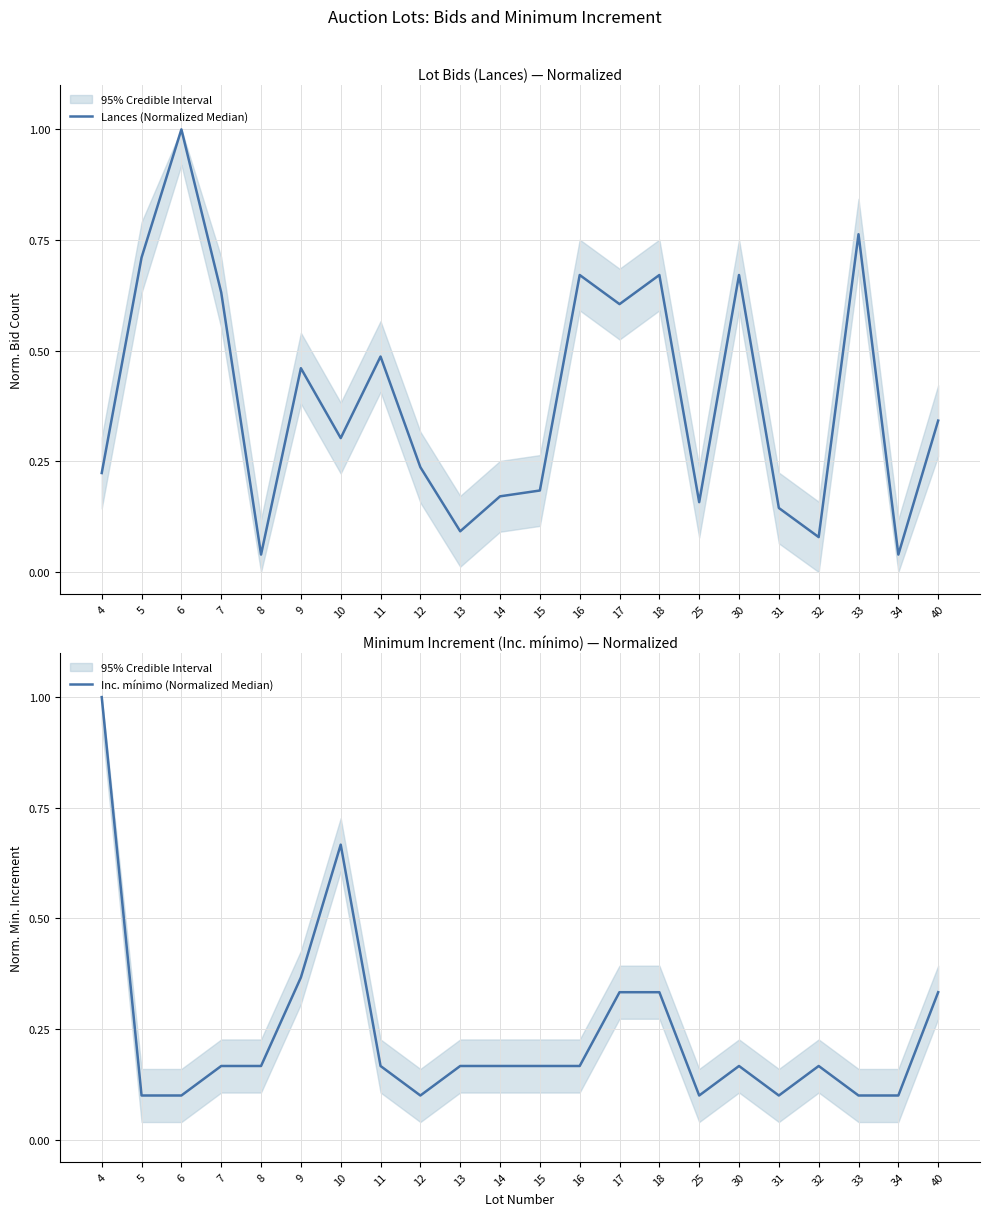

Is the value of Lances (Normalized Median) at 8 greater than the value of Inc. mínimo (Normalized Median) at 30?

No